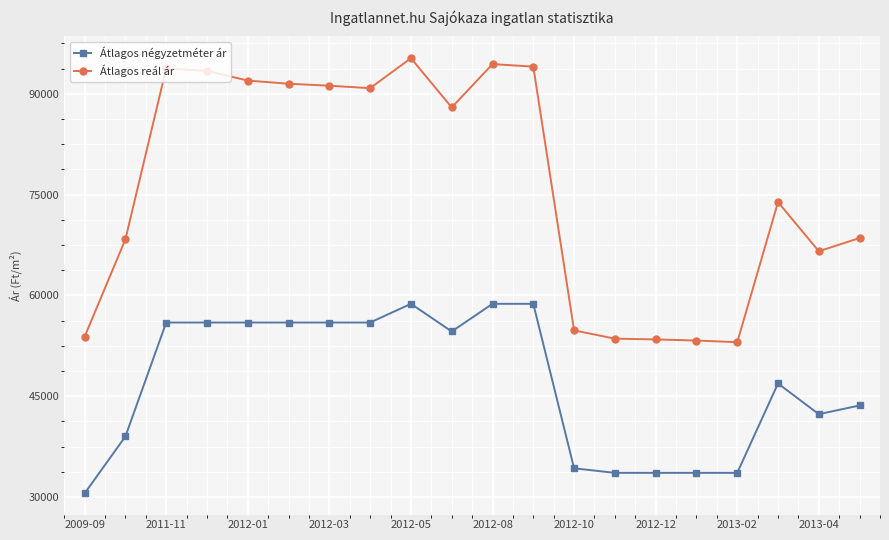

What is the difference between the maximum and minimum values in the Átlagos reál ár series?

42245